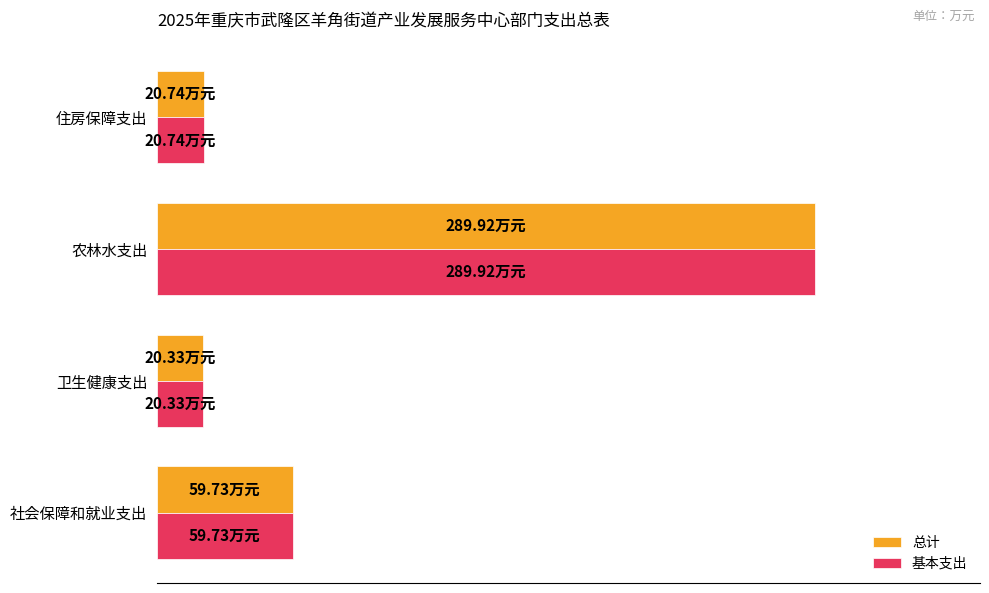

What are all the series names shown in the legend?

总计, 基本支出